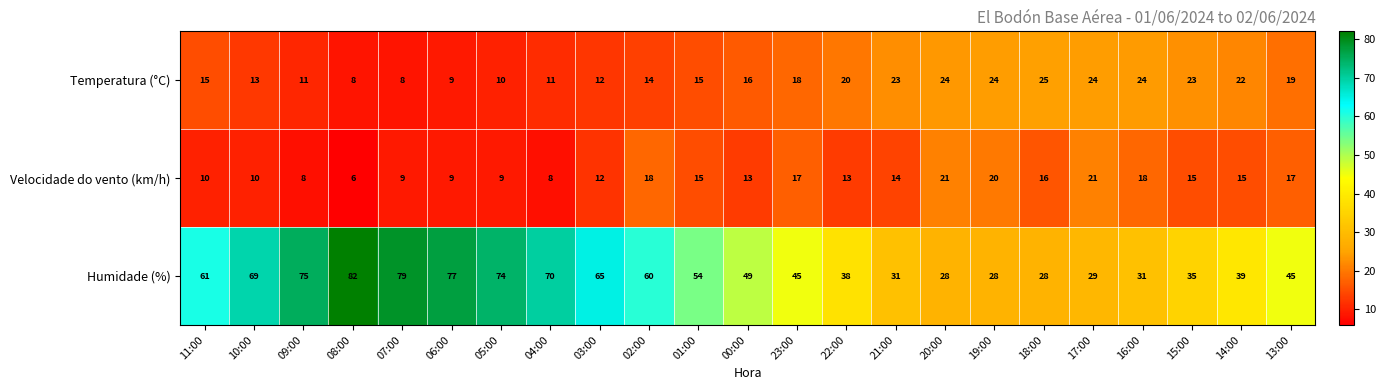

How many series are shown in this chart?

3